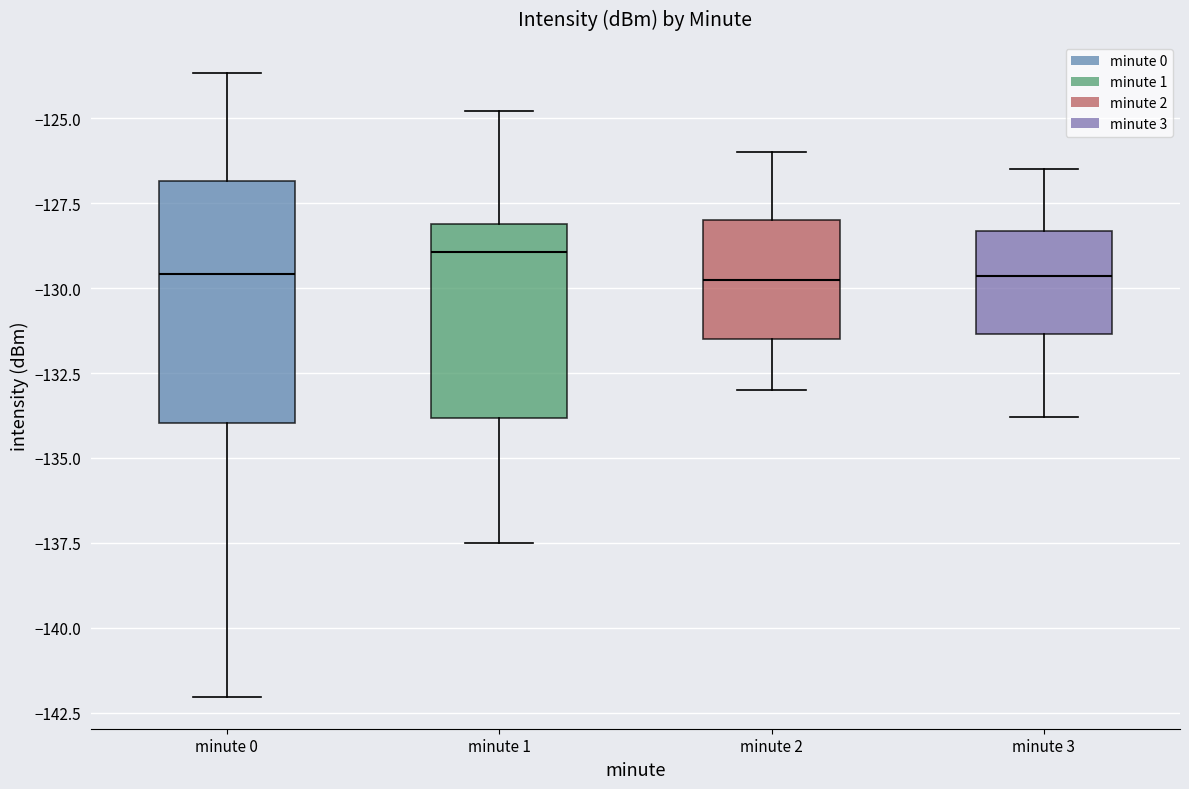

Reading left to right, transcribe this box plot: for each box, give where its median line is, the range the box spans, and where its two whiskers end, as read against the y-axis. The values are not printed on the chart, so give them approximately, as read against the axis.

minute 0: median -129.5, box -134.0 to -127.0, whiskers -142.0 to -123.5
minute 1: median -129.0, box -134.0 to -128.0, whiskers -137.5 to -125.0
minute 2: median -129.5, box -131.5 to -128.0, whiskers -133.0 to -126.0
minute 3: median -129.5, box -131.5 to -128.5, whiskers -134.0 to -126.5